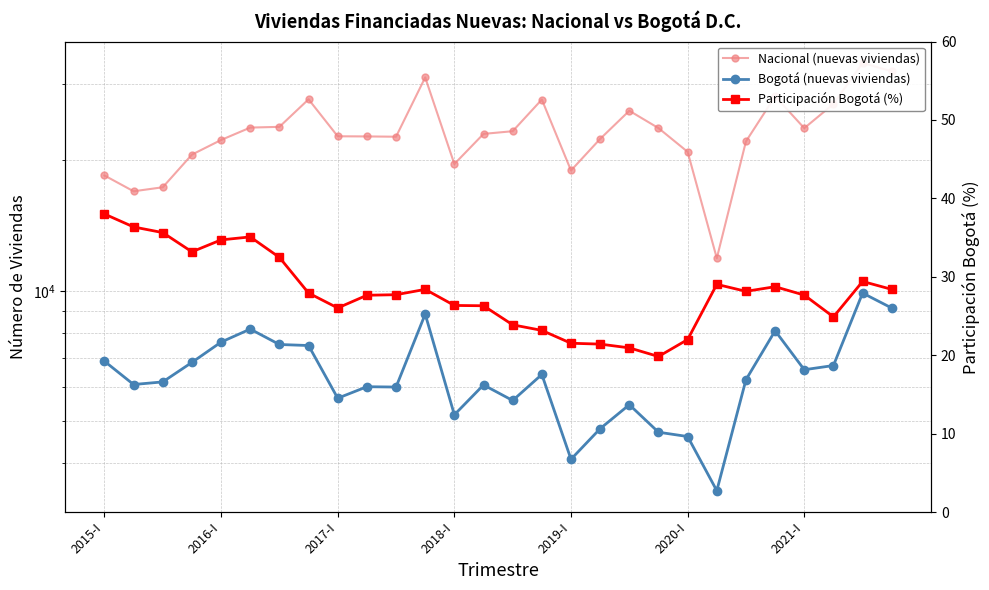

Does the chart display data point markers on the line(s)?

Yes